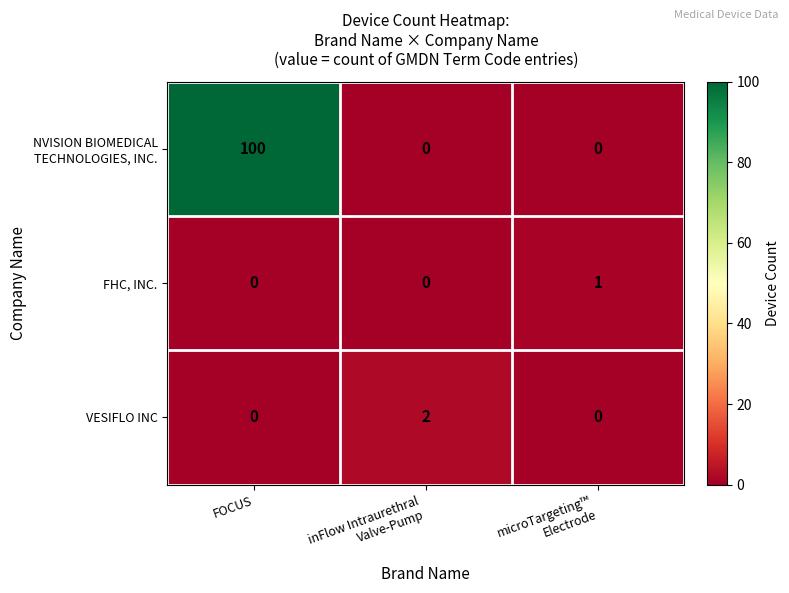

How many FHC, INC. values are between 0 and 1?

3